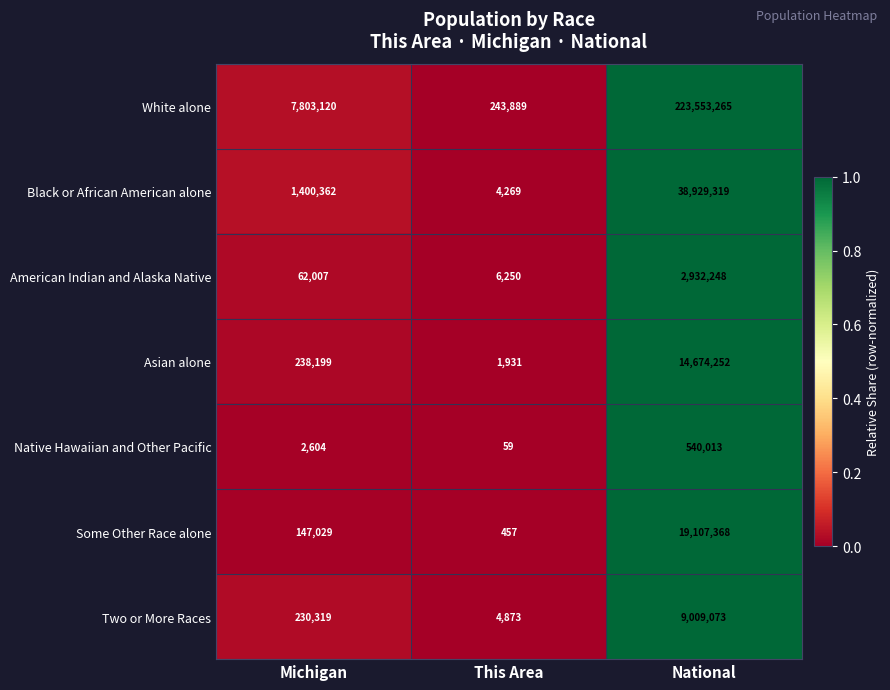

List the series in order of their peak value, highest first.

White alone, Black or African American alone, Some Other Race alone, Asian alone, Two or More Races, American Indian and Alaska Native, Native Hawaiian and Other Pacific